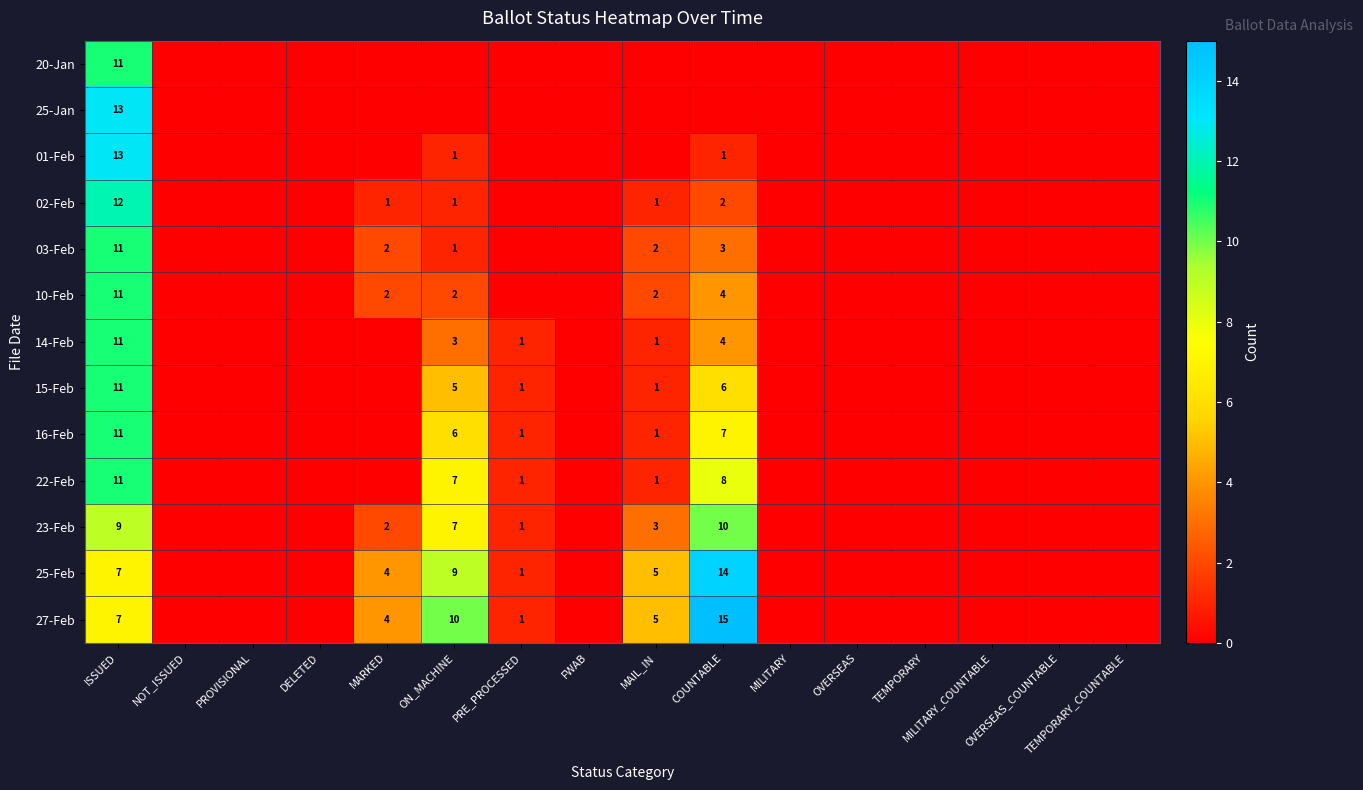

The value of 22-Feb at PRE_PROCESSED is 0. True or false?

False